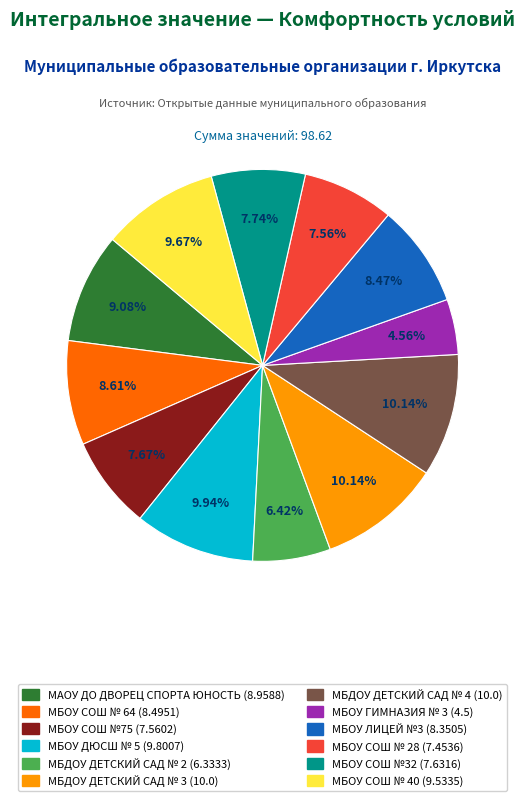

To the nearest percent, what is the difference between the МБДОУ ДЕТСКИЙ САД № 3 and МАОУ ДО ДВОРЕЦ СПОРТА ЮНОСТЬ slice percentages?

1%